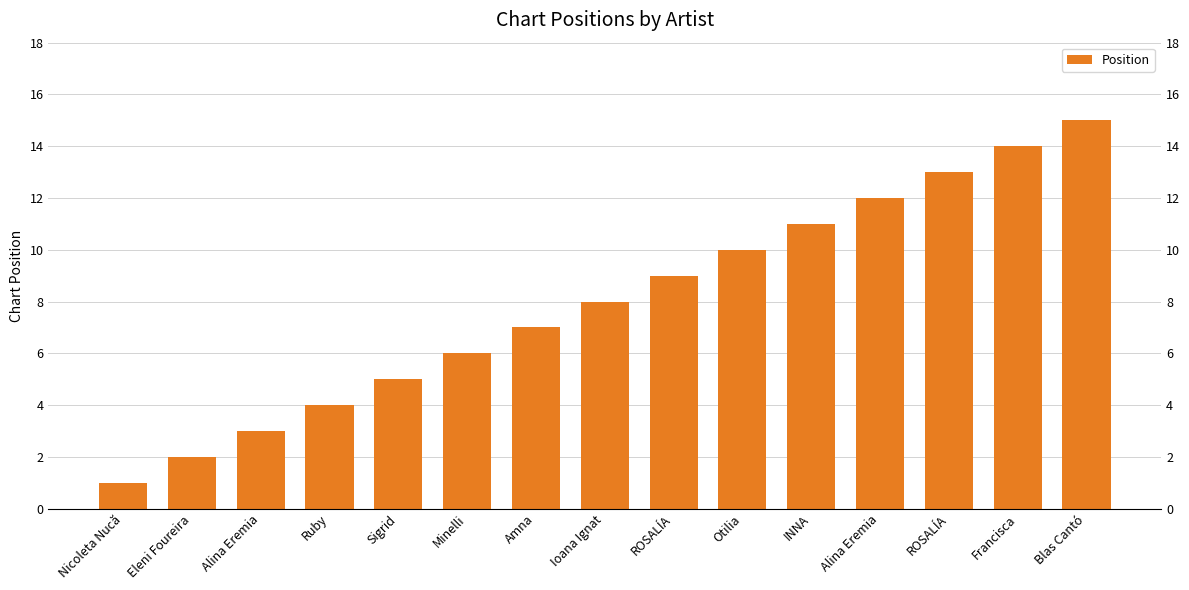

What is the maximum value shown in the chart?

15